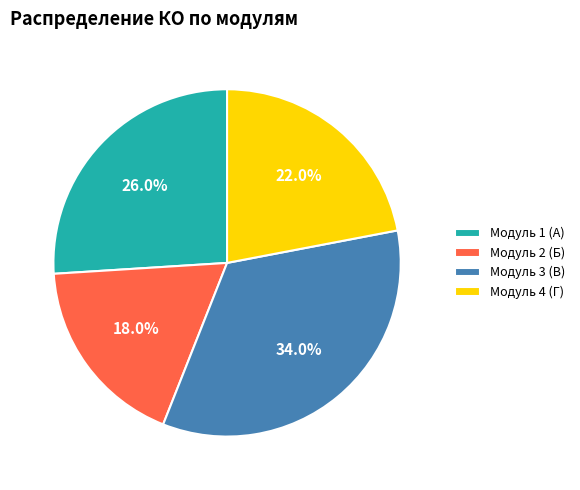

Rank the categories by value from lowest to highest.

Модуль 2 (Б), Модуль 4 (Г), Модуль 1 (А), Модуль 3 (В)